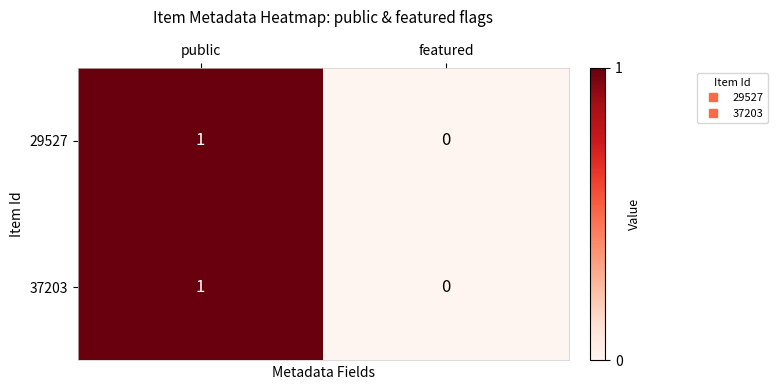

At which category is the sum across all series the highest?

public